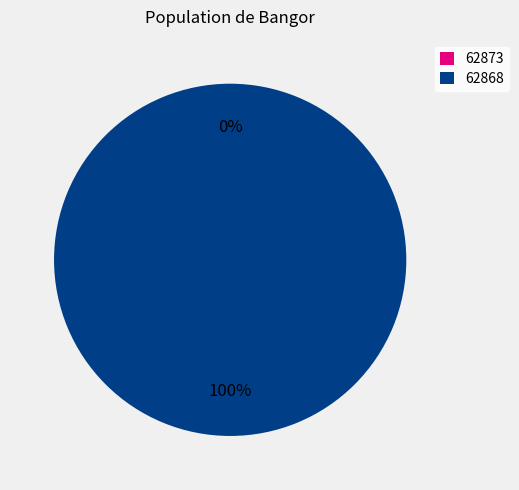

Which category has the biggest portion of the pie?

62868